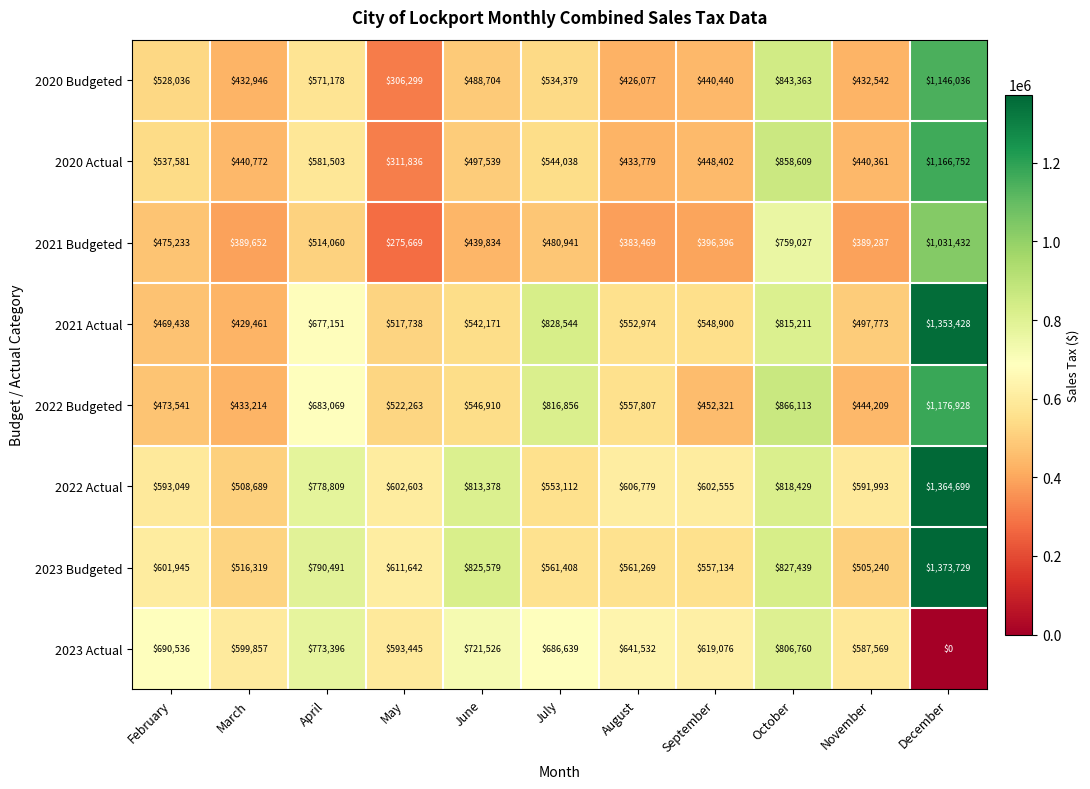

What is the difference between the highest and lowest values at September?

222680